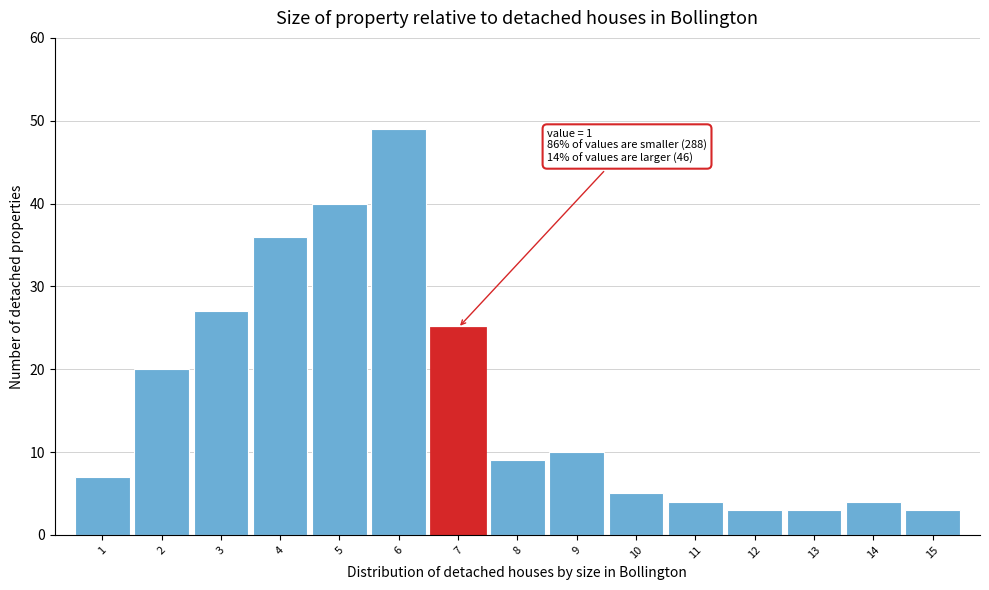

Reading left to right, transcribe all the data shown in this chart.

1=7	2=20	3=27	4=36	5=40	6=49	7=25	8=9	9=10	10=5	11=4	12=3	13=3	14=4	15=3